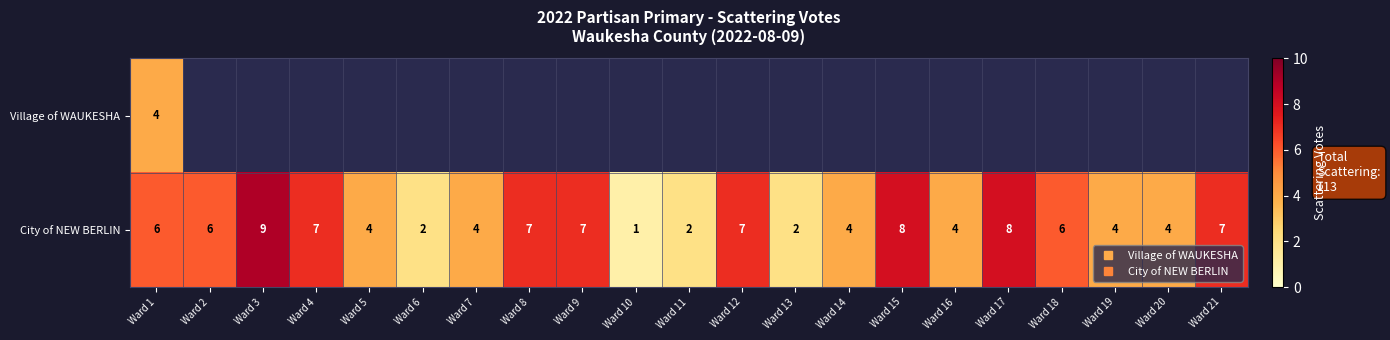

Which series has the largest range (max minus min)?

City of NEW BERLIN